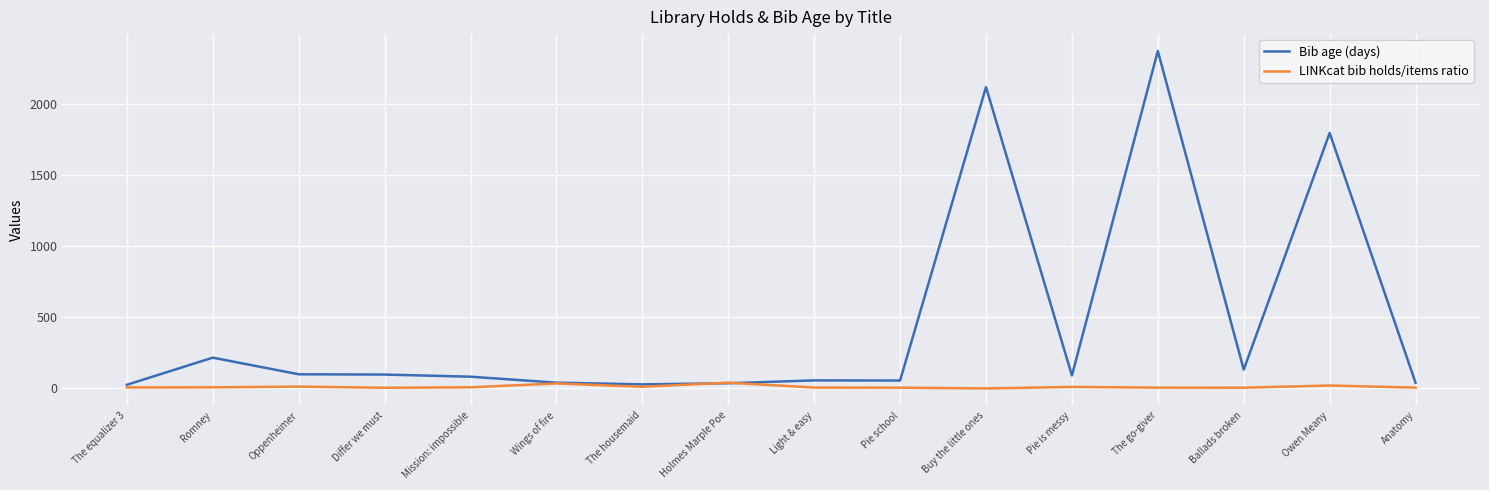

What is the difference between the second highest and minimum values in the LINKcat bib holds/items ratio series?

35.1